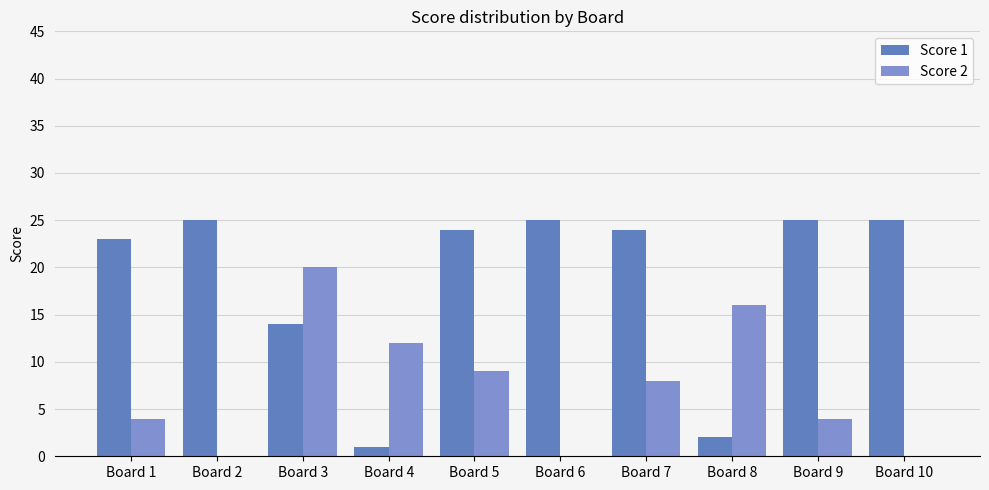

Reading left to right, extract all data points from this chart.

Score 1: 23	25	14	1	24	25	24	2	25	25
Score 2: 4	0	20	12	9	0	8	16	4	0